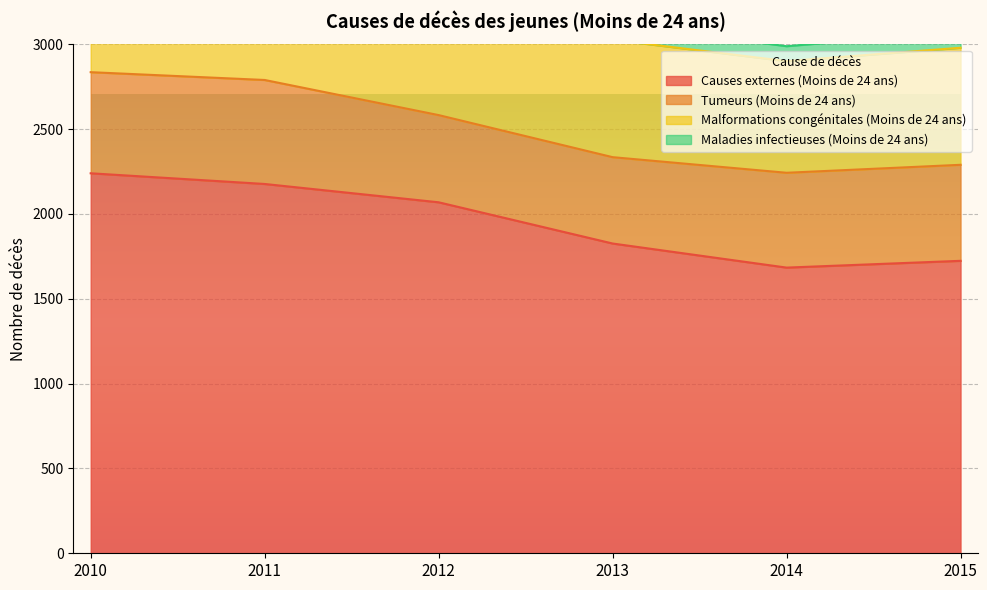

What is the average value of the Tumeurs (Moins de 24 ans) series?

560